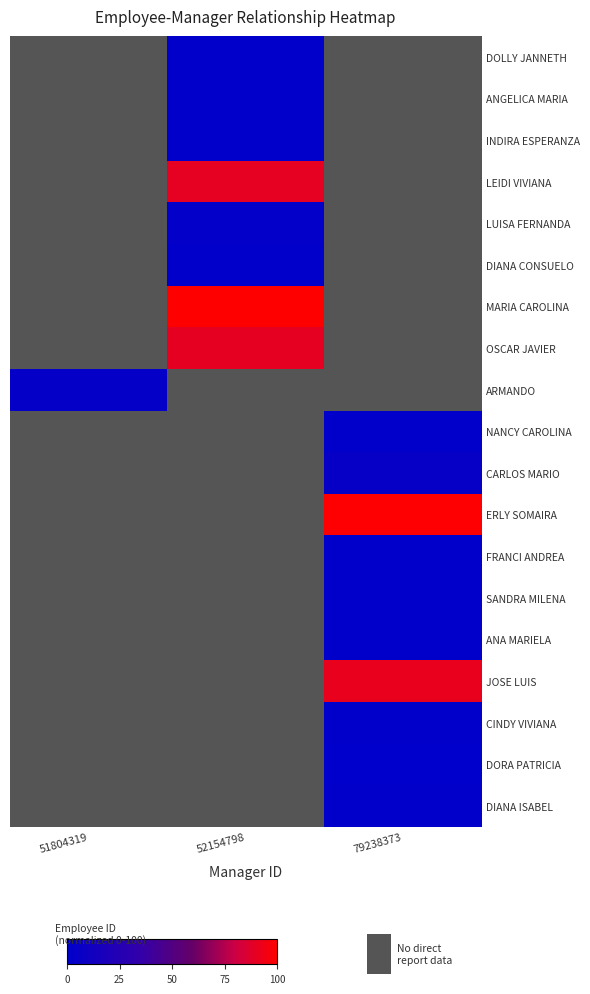

Which label corresponds to the largest value in the chart?

52154798